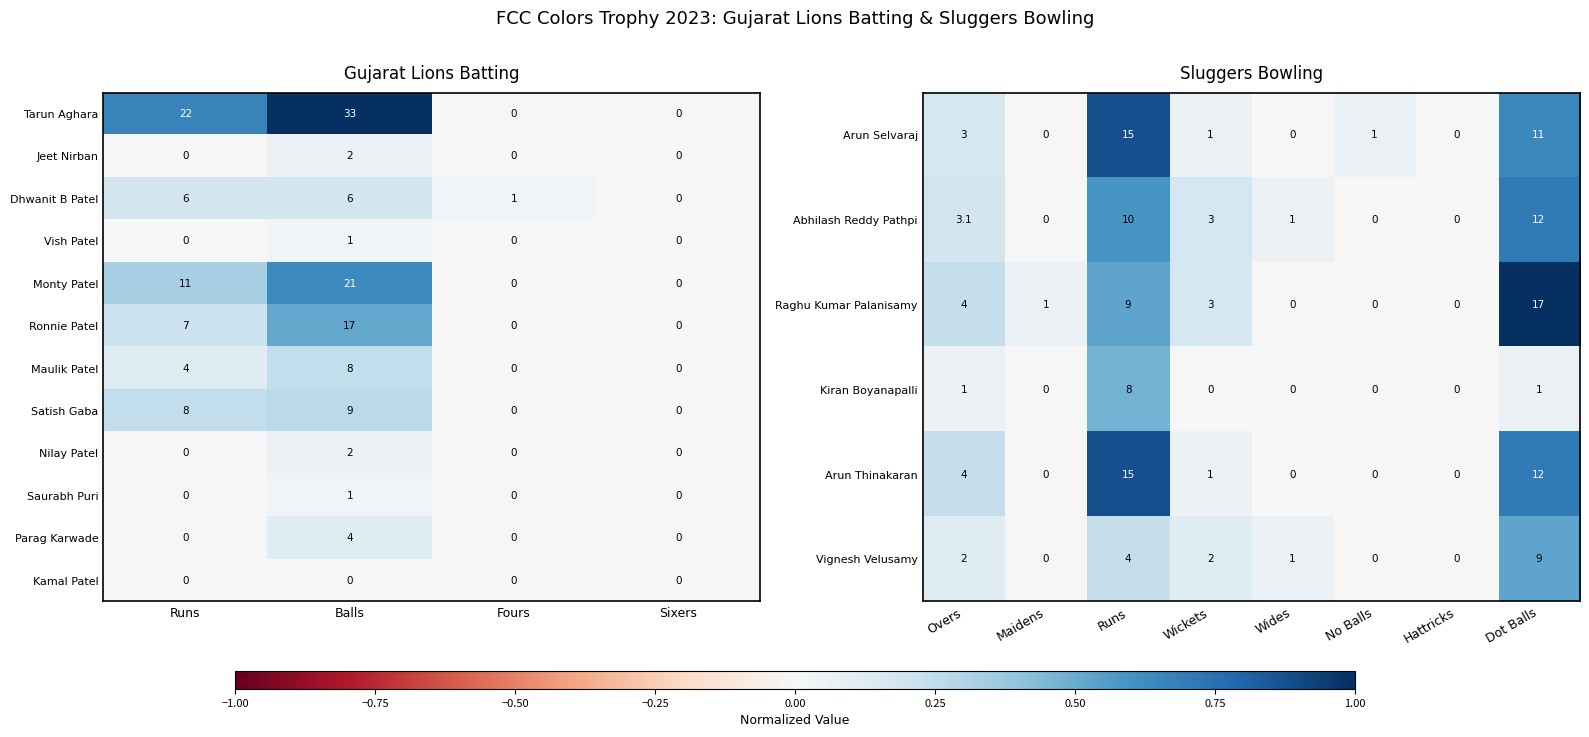

Which category has the lowest value in the Maulik Patel series?

Fours